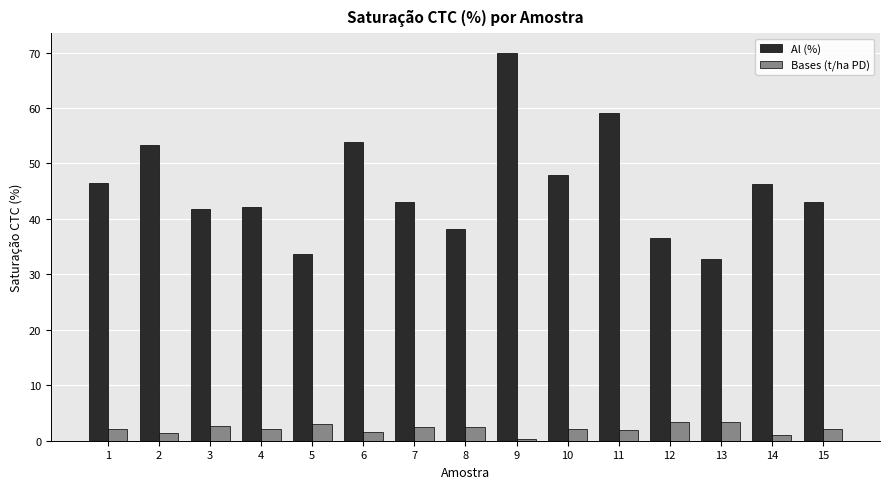

What is the value of the Bases (t/ha PD) bar at the 11th from the left?

1.9